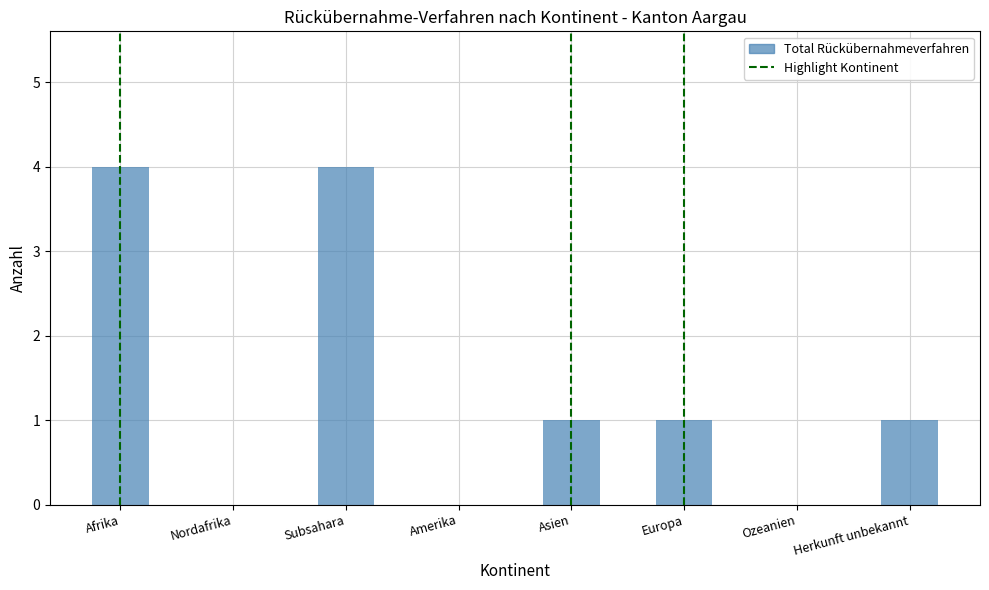

What is the maximum value shown in the chart?

4